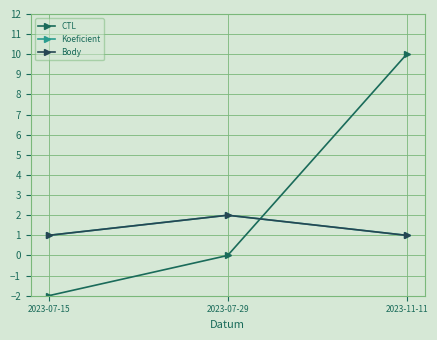

What position from the left is 2023-11-11?

3